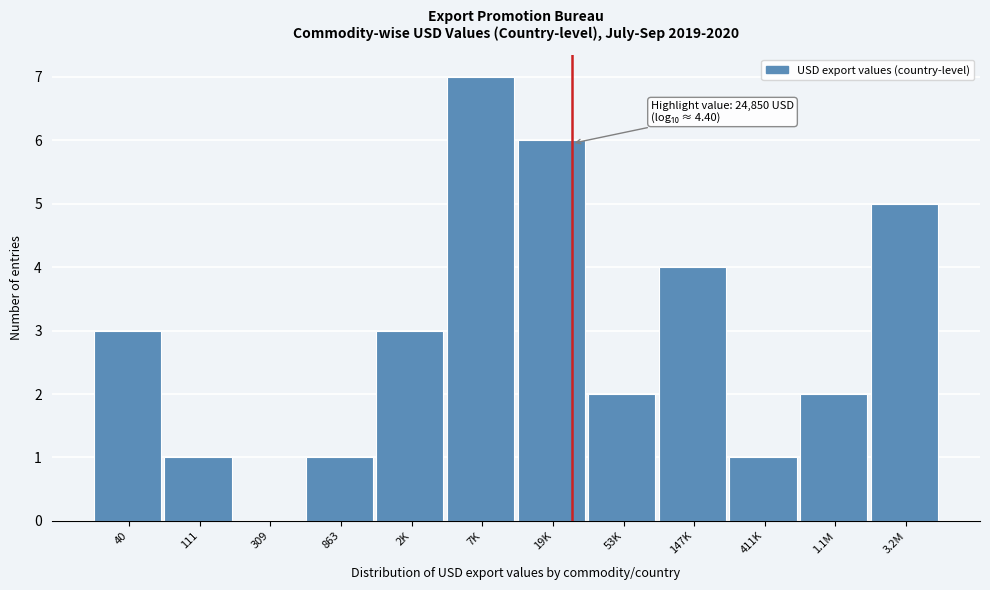

Reading right to left, extract all data points from this chart.

3.2M=5	1.1M=2	411K=1	147K=4	53K=2	19K=6	7K=7	2K=3	863=1	309=0	111=1	40=3